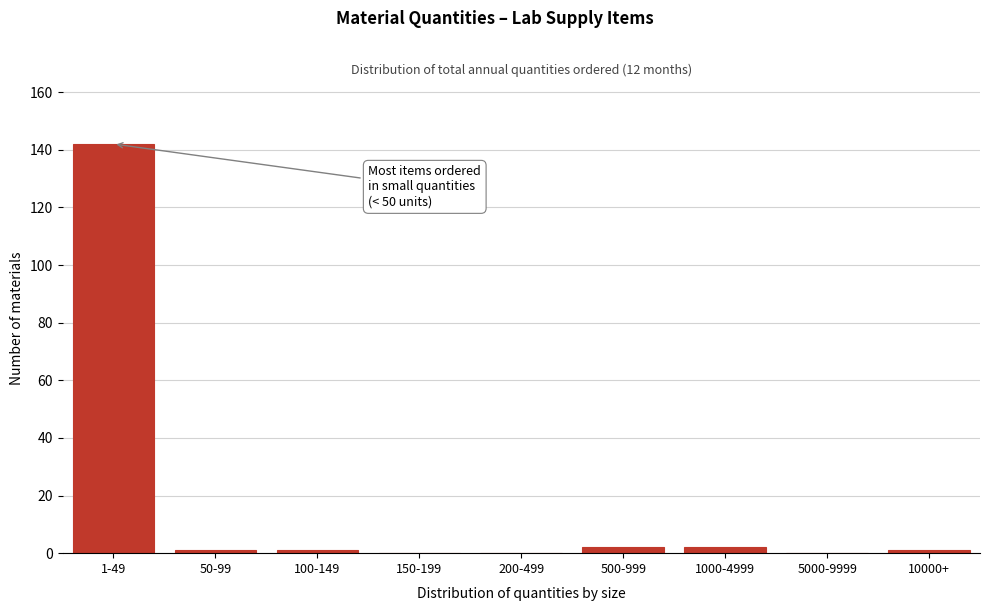

Reading left to right, extract all data points from this chart.

1-49=142	50-99=1	100-149=1	150-199=0	200-499=0	500-999=2	1000-4999=2	5000-9999=0	10000+=1